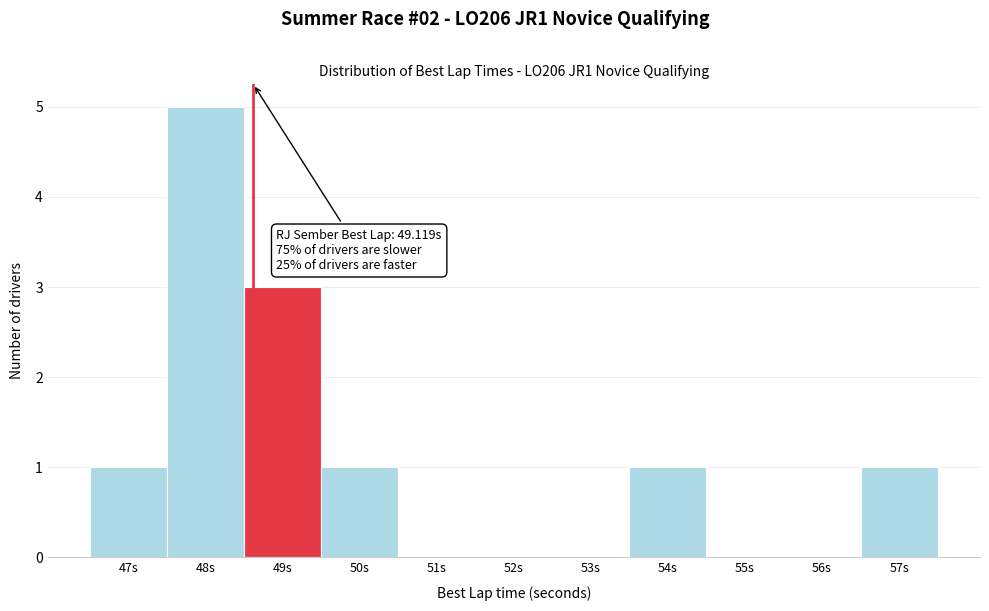

Reading left to right, list all the values displayed in this chart.

47s=1	48s=5	49s=3	50s=1	51s=0	52s=0	53s=0	54s=1	55s=0	56s=0	57s=1